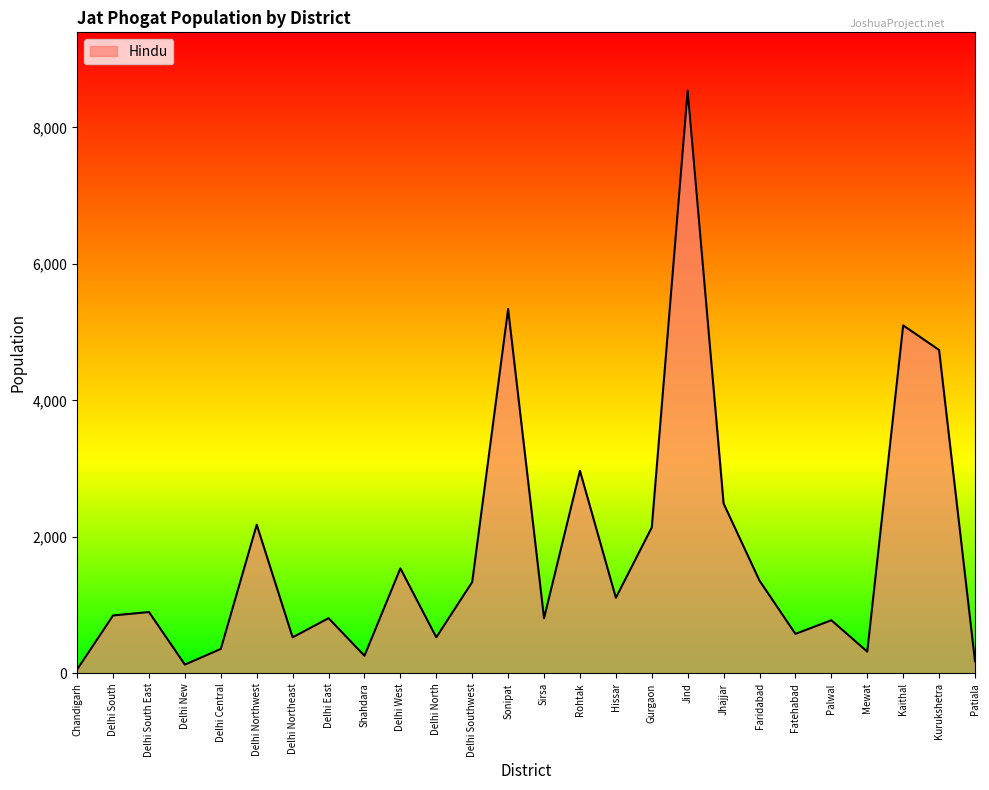

What is the greatest value displayed?

8540